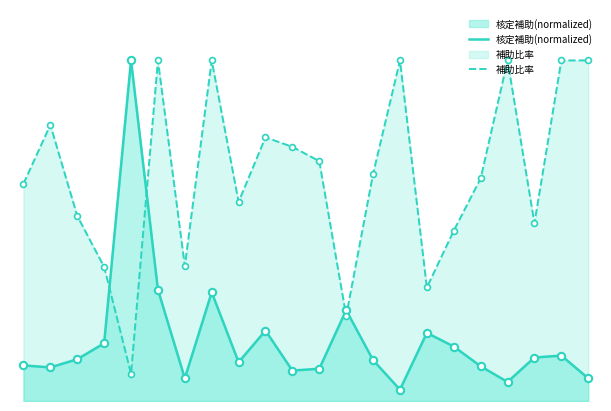

Which series has the largest Y range (max minus min)?

核定補助(normalized)